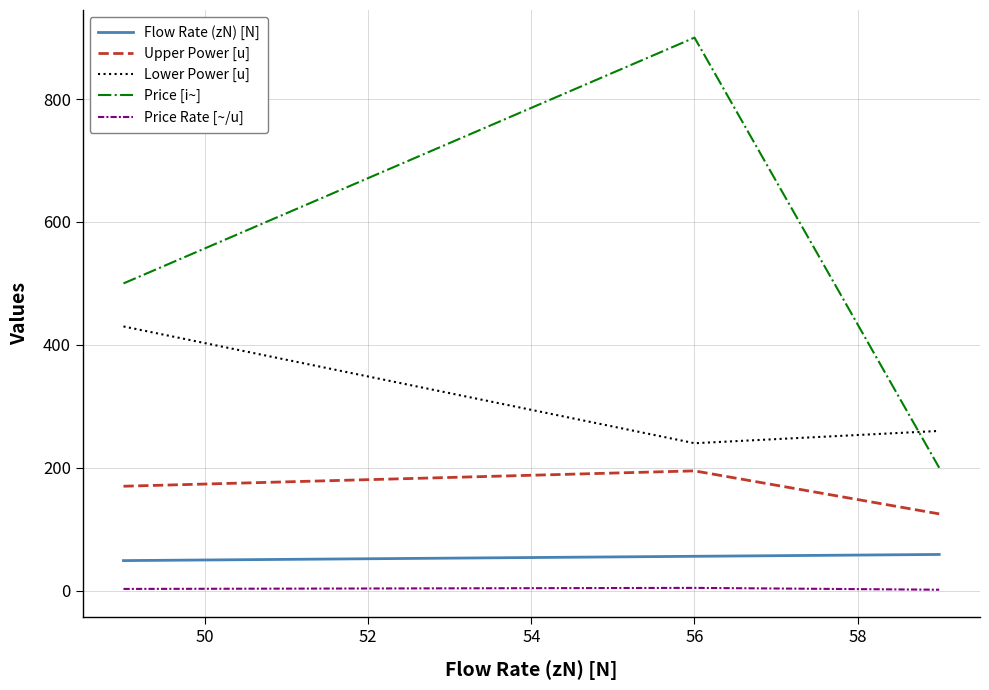

List the series in order of their peak value, highest first.

Price [i~], Lower Power [u], Upper Power [u], Flow Rate (zN) [N], Price Rate [~/u]